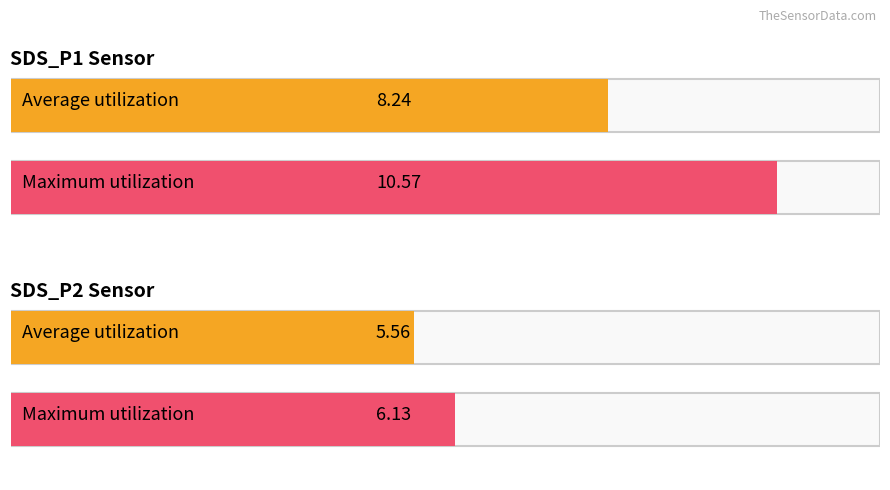

Reading left to right, extract all data points from this chart.

Average utilization: SDS_P1=8.2	SDS_P2=5.6
Maximum utilization: SDS_P1=10.6	SDS_P2=6.1